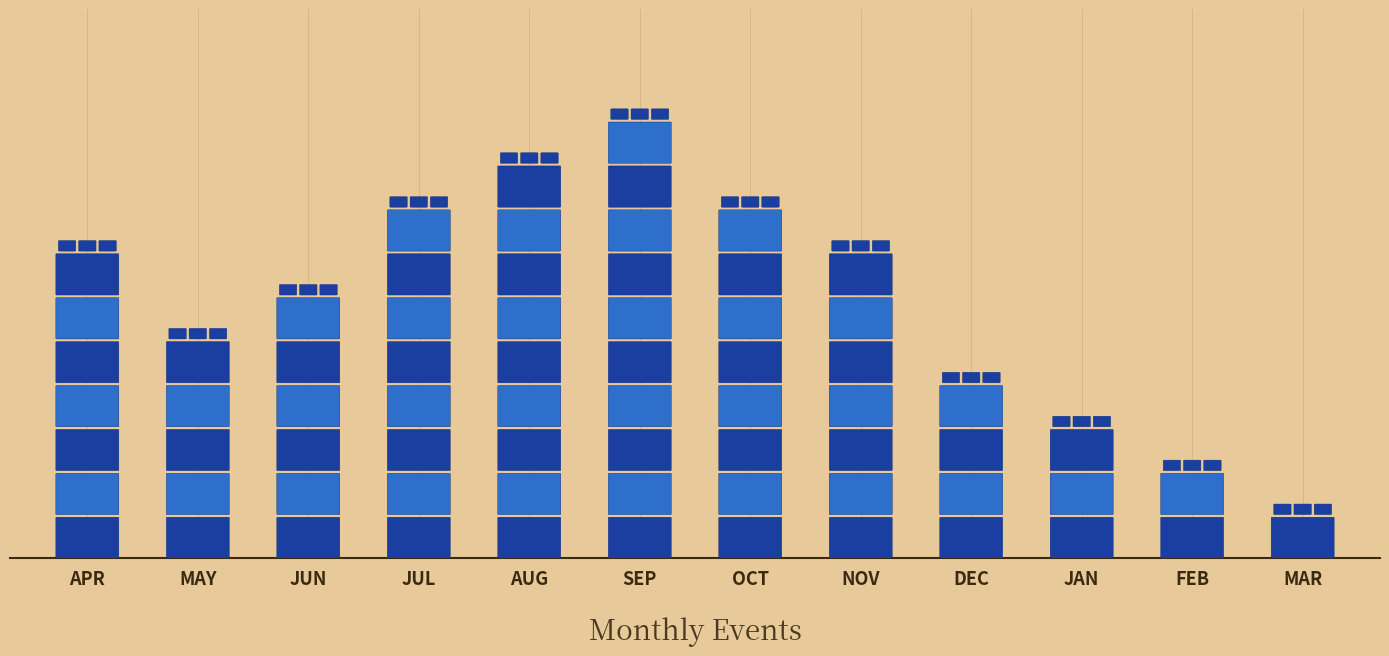

List the labels in order of value, smallest first.

MAR, FEB, JAN, DEC, MAY, JUN, APR, NOV, JUL, OCT, AUG, SEP